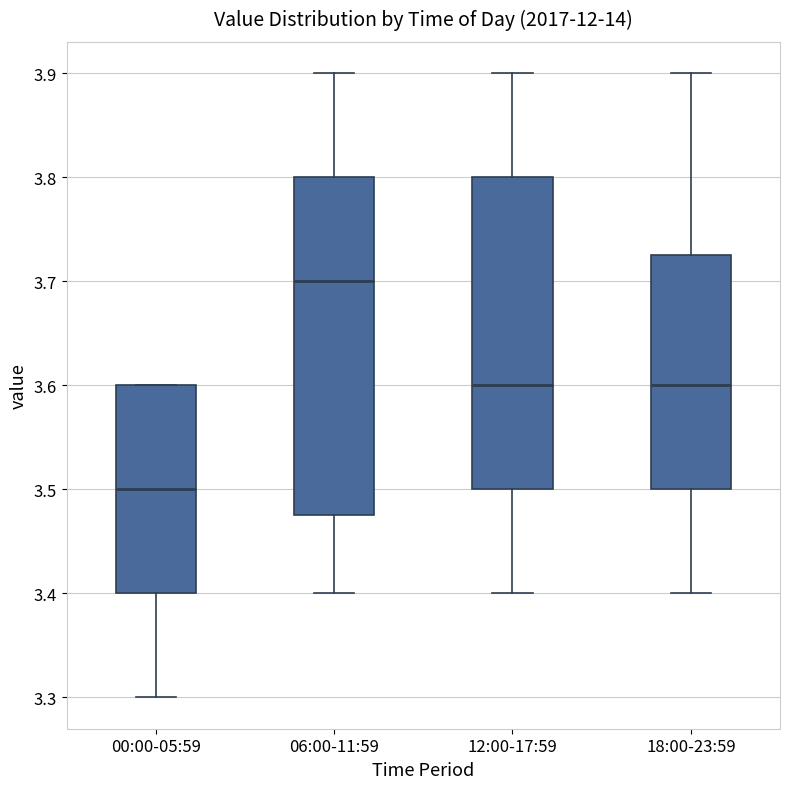

Reading left to right, read every box against the y-axis: the position of its median line, the range the box covers, and the ends of its whiskers. The values are not printed on the chart, so give them approximately, as read against the axis.

00:00-05:59: median 3.50, box 3.40 to 3.60, whiskers 3.30 to 3.60
06:00-11:59: median 3.70, box 3.48 to 3.80, whiskers 3.40 to 3.90
12:00-17:59: median 3.60, box 3.50 to 3.80, whiskers 3.40 to 3.90
18:00-23:59: median 3.60, box 3.50 to 3.73, whiskers 3.40 to 3.90